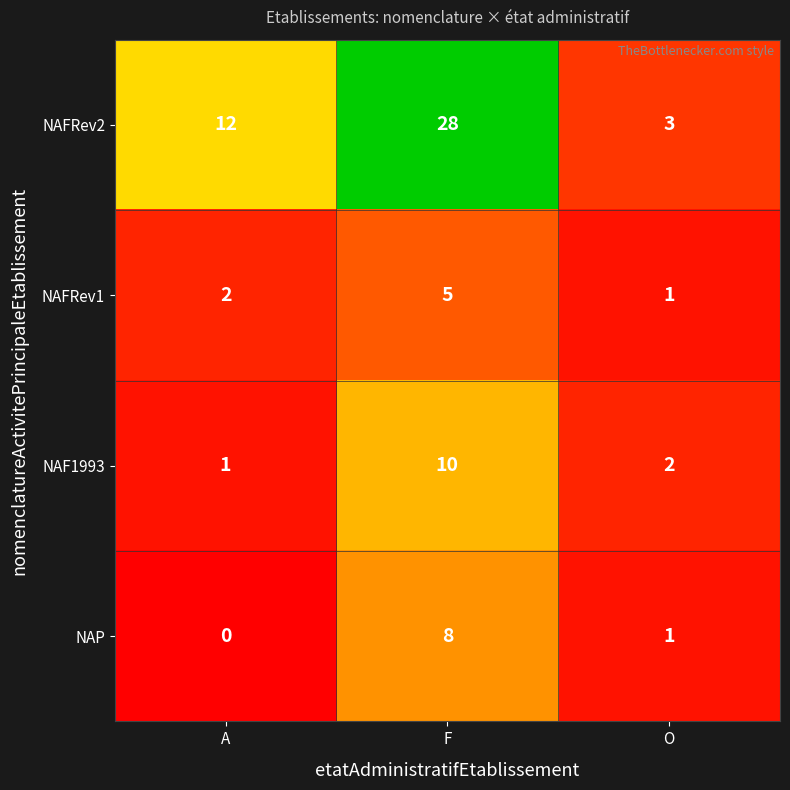

What value does the NAFRev2 series have at A, to the nearest 5?

10